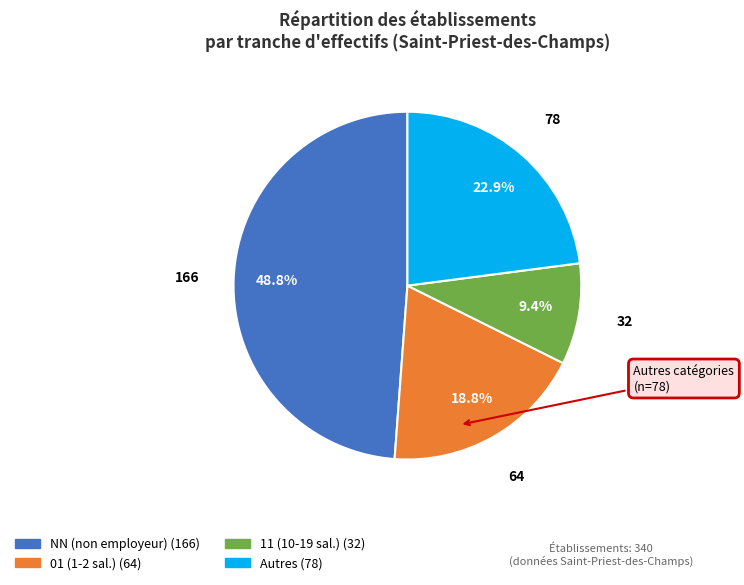

Is there any slice that represents more than half of the pie?

No